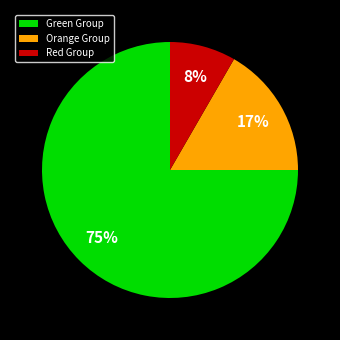

Do Orange Group and Green Group together represent more than half of the pie?

Yes